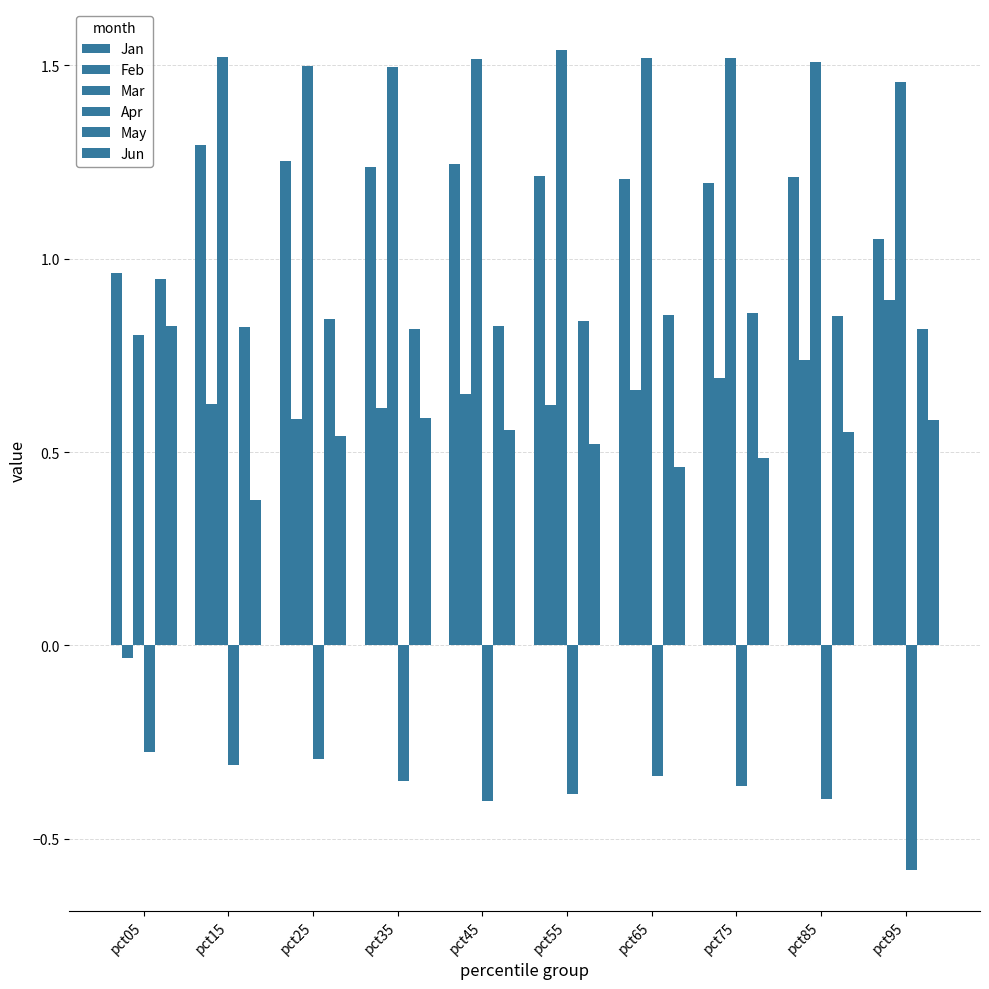

Does the chart contain stacked bars?

No